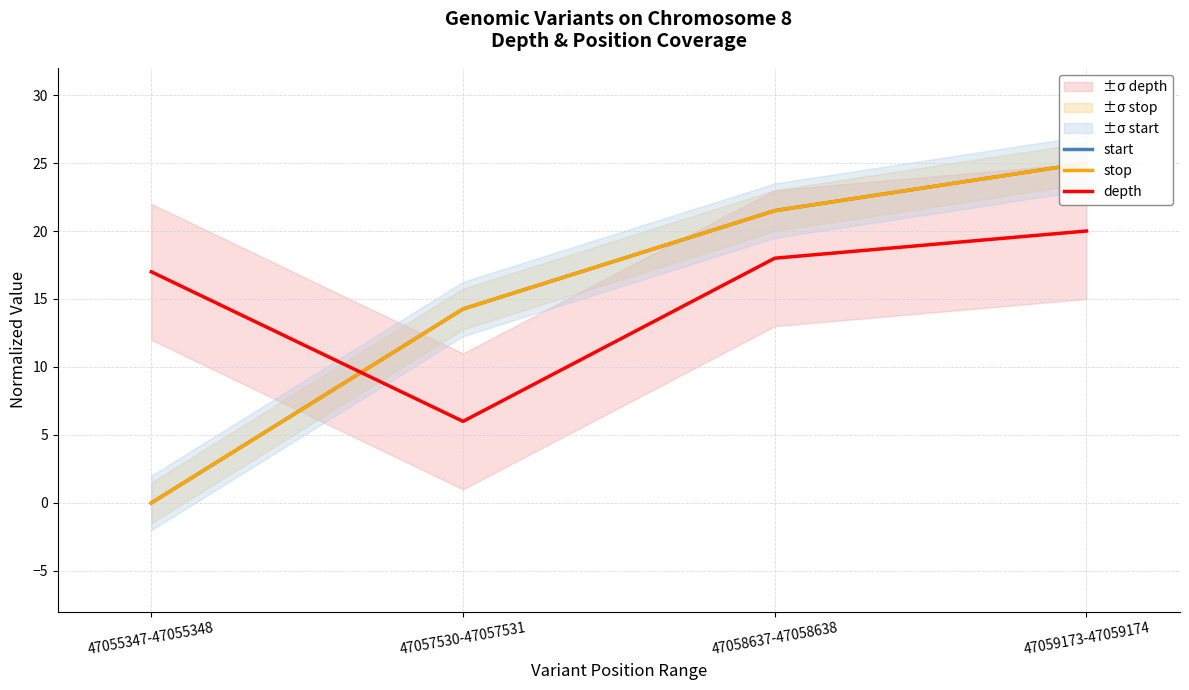

Which category has the highest value in the depth series?

47059173-47059174